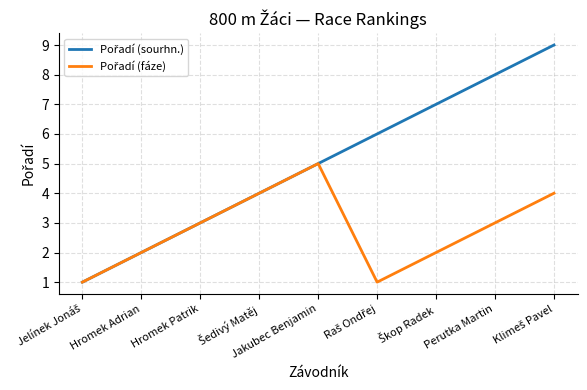

What is the total value across all series at Hromek Adrian?

4